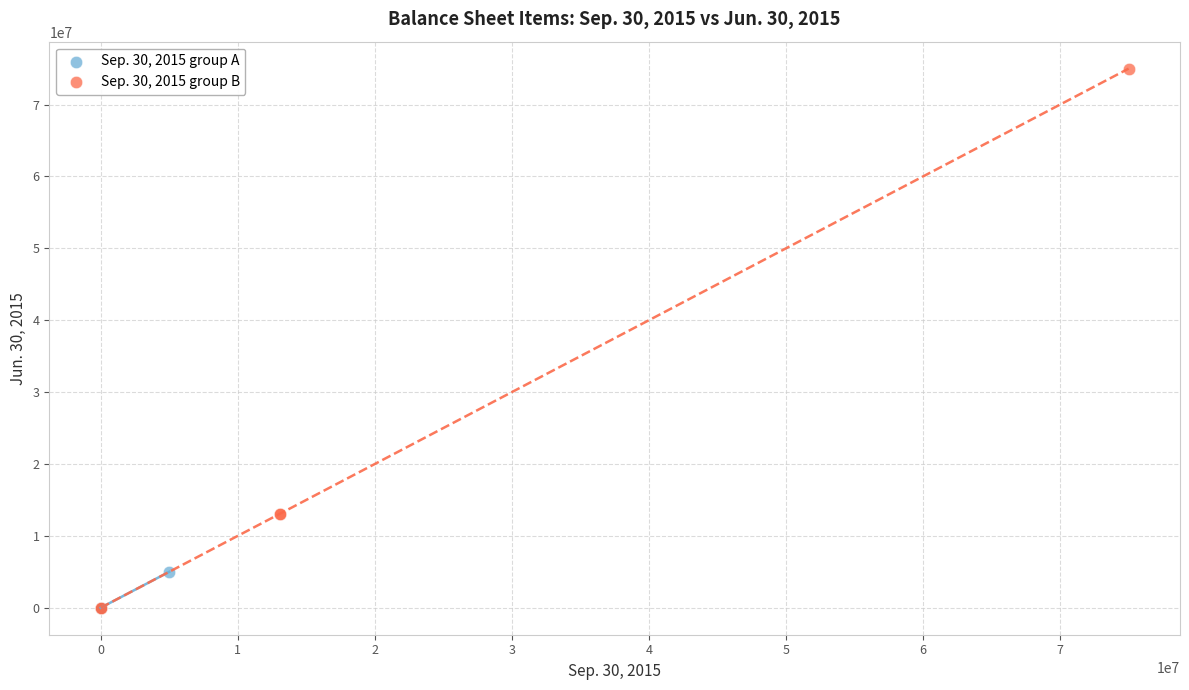

Which series contains the highest Y value?

Sep. 30, 2015 group B